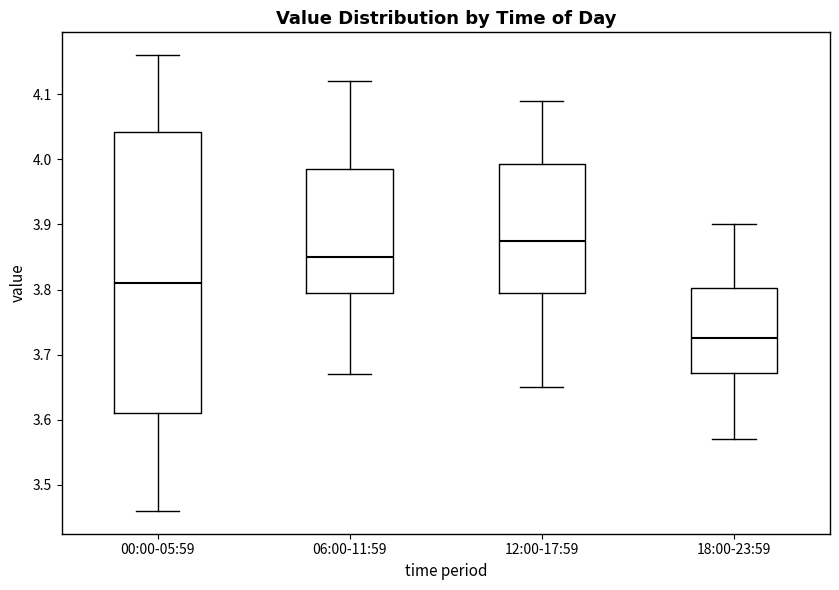

Where is the upper edge of the box for 18:00-23:59 on the y-axis? The values are not printed on the chart, so give them approximately, as read against the axis.

3.80